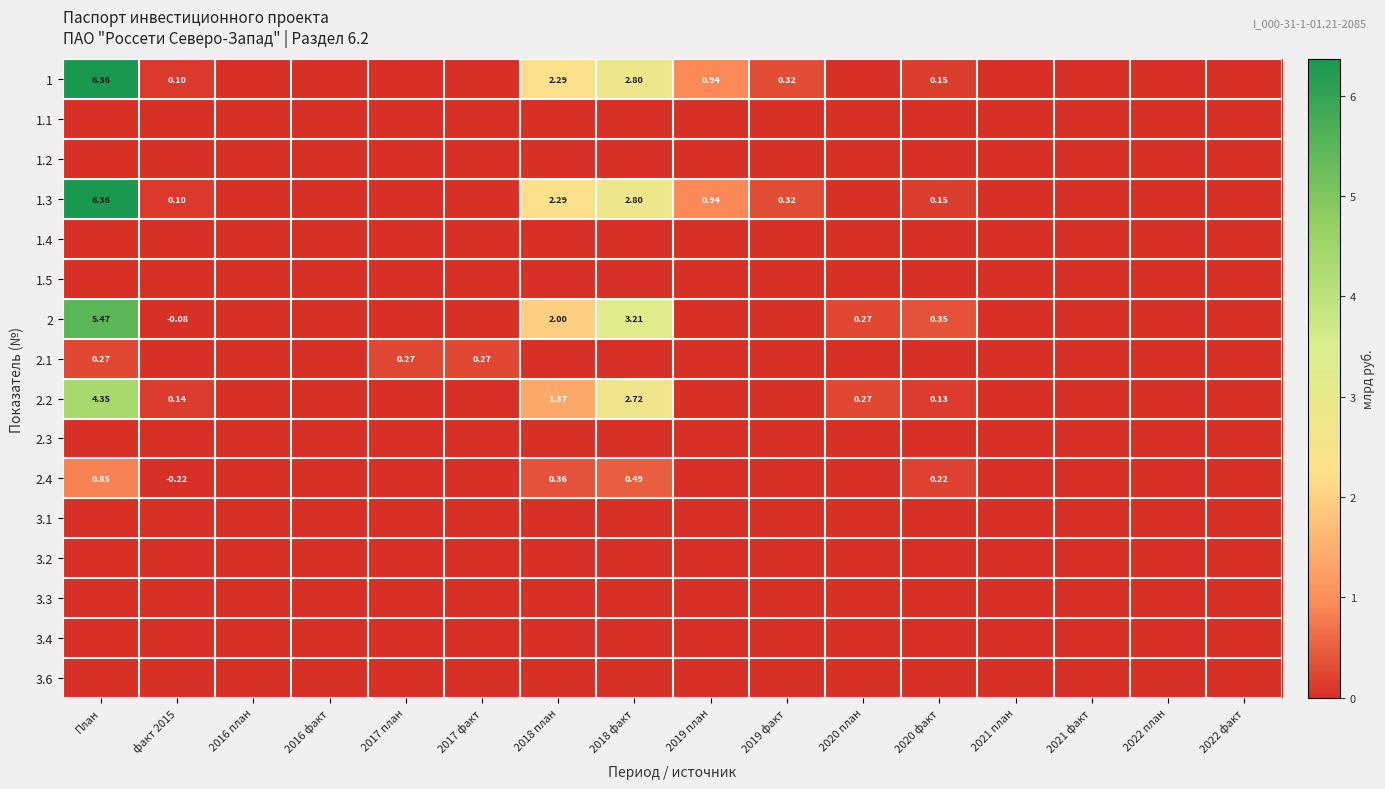

At which category is the sum across all series the highest?

План